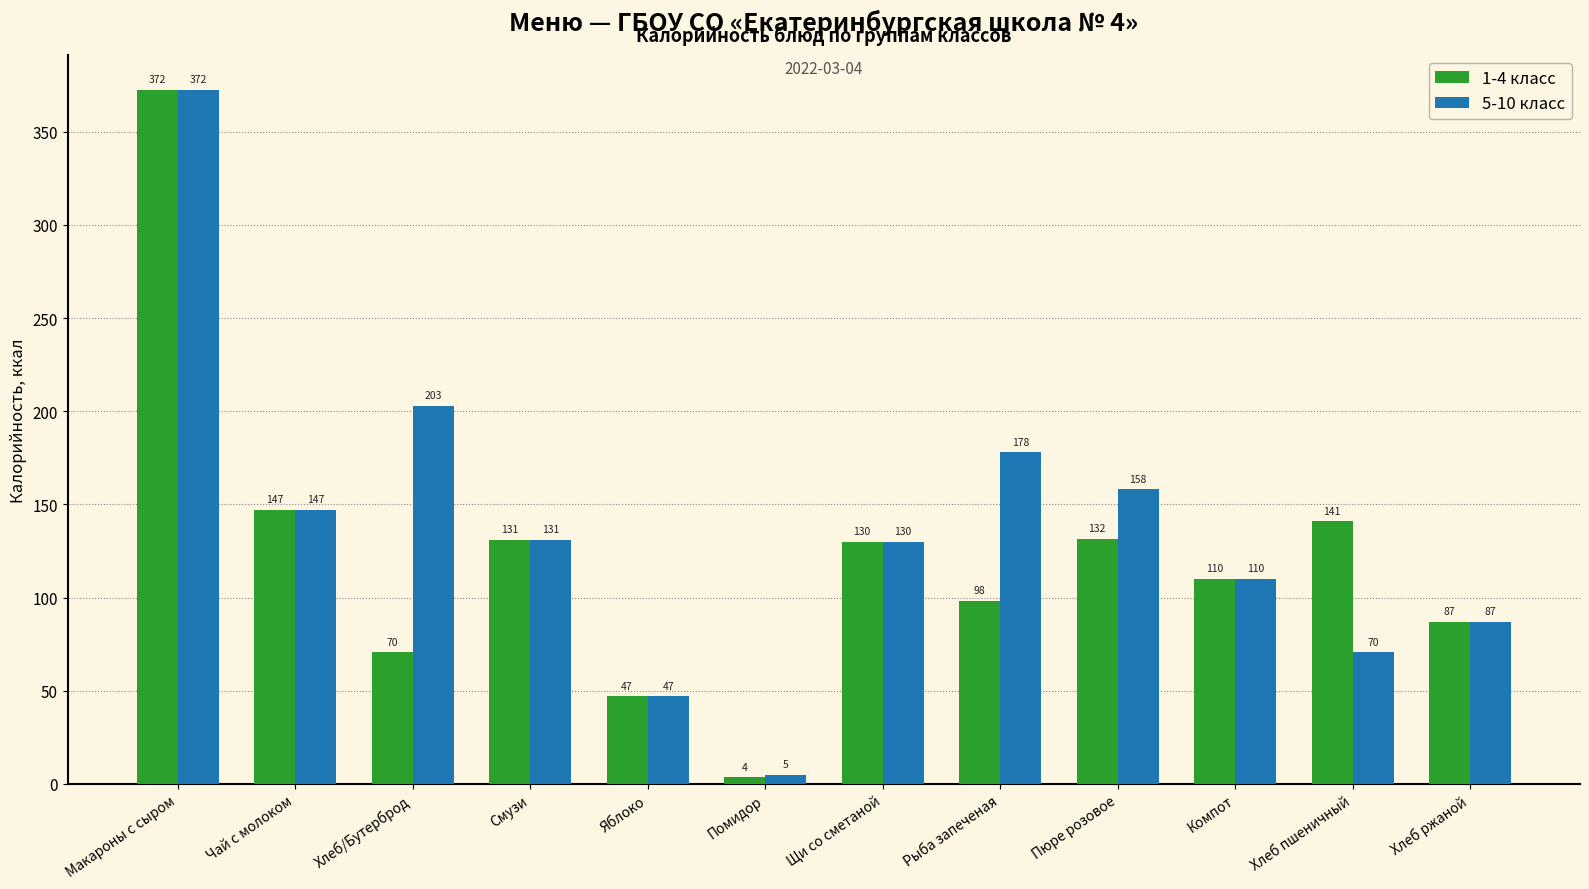

How many values in the 1-4 класс series are below 129?

6